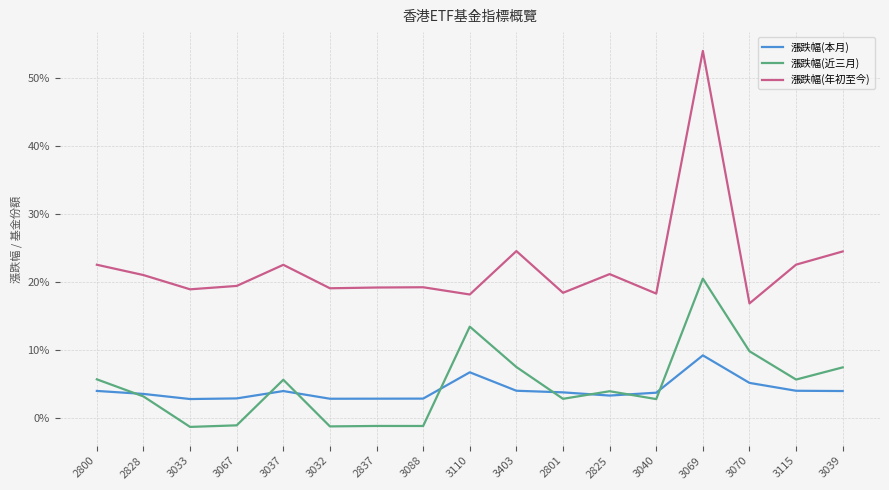

Is this an area chart (filled region under the line)?

No